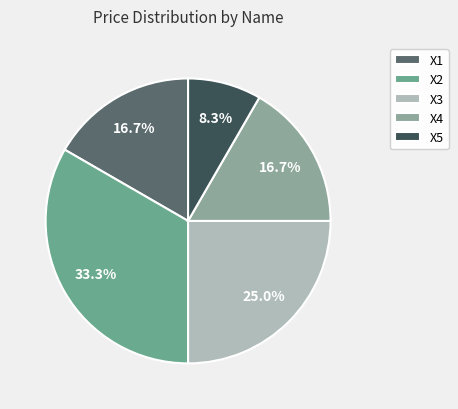

Approximately how many times larger is the value at X4 compared to X1?

1.0